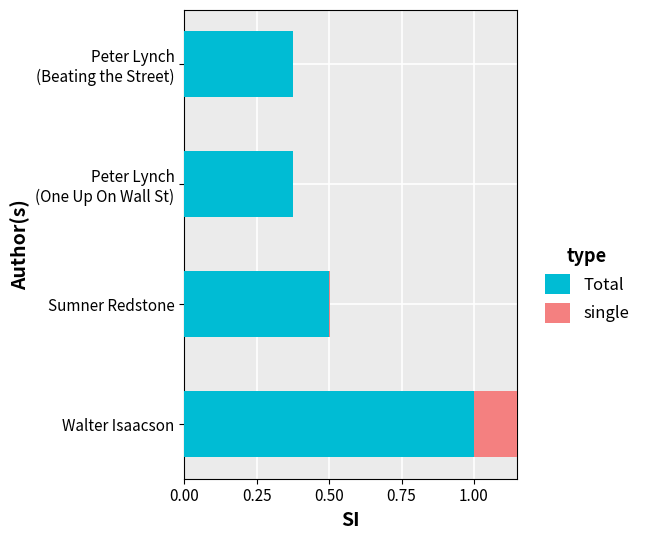

At which label does Total reach its peak?

Walter Isaacson